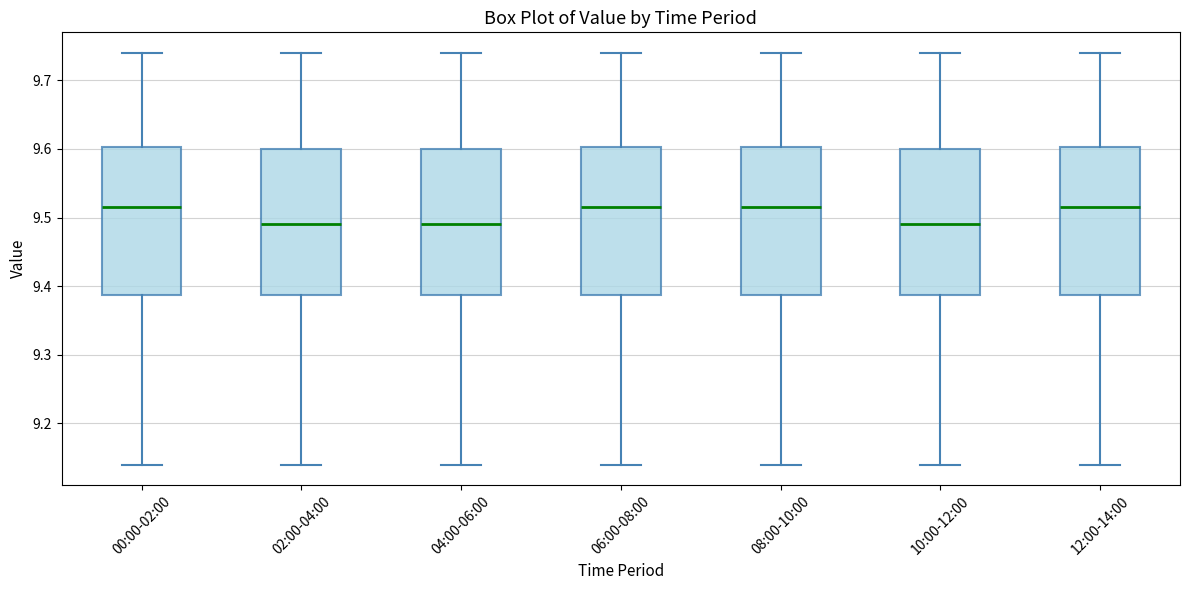

Reading left to right, transcribe this box plot: for each box, give where its median line is, the range the box spans, and where its two whiskers end, as read against the y-axis. The values are not printed on the chart, so give them approximately, as read against the axis.

00:00-02:00: median 9.52, box 9.39 to 9.60, whiskers 9.14 to 9.74
02:00-04:00: median 9.49, box 9.39 to 9.60, whiskers 9.14 to 9.74
04:00-06:00: median 9.49, box 9.39 to 9.60, whiskers 9.14 to 9.74
06:00-08:00: median 9.52, box 9.39 to 9.60, whiskers 9.14 to 9.74
08:00-10:00: median 9.52, box 9.39 to 9.60, whiskers 9.14 to 9.74
10:00-12:00: median 9.49, box 9.39 to 9.60, whiskers 9.14 to 9.74
12:00-14:00: median 9.52, box 9.39 to 9.60, whiskers 9.14 to 9.74